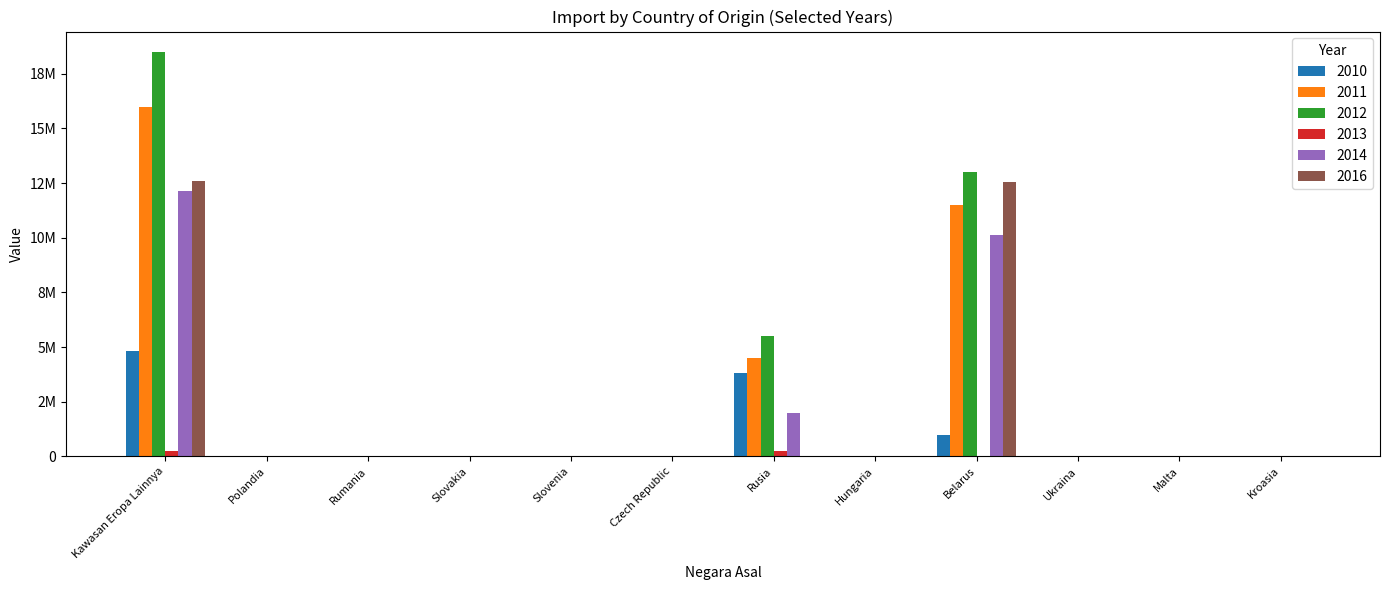

Reading left to right, extract all data points from this chart.

2010: Kawasan Eropa Lainnya=4805004	Polandia=84	Rumania=13	Slovakia=257	Slovenia=0	Czech Republic=349	Rusia=3801140	Hungaria=1	Belarus=1000000	Ukraina=3147	Malta=1	Kroasia=12
2011: Kawasan Eropa Lainnya=16002780	Polandia=71	Rumania=12	Slovakia=0	Slovenia=989	Czech Republic=4962	Rusia=4497938	Hungaria=85	Belarus=11498723	Ukraina=0	Malta=0	Kroasia=0
2012: Kawasan Eropa Lainnya=18506132	Polandia=265	Rumania=187	Slovakia=48	Slovenia=5	Czech Republic=6421	Rusia=5498831	Hungaria=2	Belarus=13000330	Ukraina=43	Malta=0	Kroasia=0
2013: Kawasan Eropa Lainnya=255689	Polandia=227	Rumania=869	Slovakia=22	Slovenia=3	Czech Republic=7218	Rusia=247350	Hungaria=0	Belarus=0	Ukraina=0	Malta=0	Kroasia=0
2014: Kawasan Eropa Lainnya=12146545	Polandia=1361	Rumania=36	Slovakia=6	Slovenia=2	Czech Republic=13044	Rusia=1999778	Hungaria=18	Belarus=10132300	Ukraina=0	Malta=0	Kroasia=0
2016: Kawasan Eropa Lainnya=12596371	Polandia=74	Rumania=0	Slovakia=20258	Slovenia=0	Czech Republic=8488	Rusia=0	Hungaria=51	Belarus=12567500	Ukraina=0	Malta=0	Kroasia=0